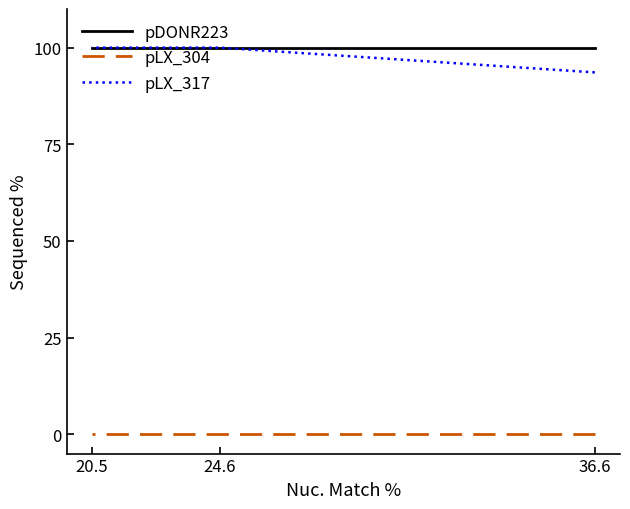

List the series in order of their peak value, lowest first.

pLX_304, pDONR223, pLX_317